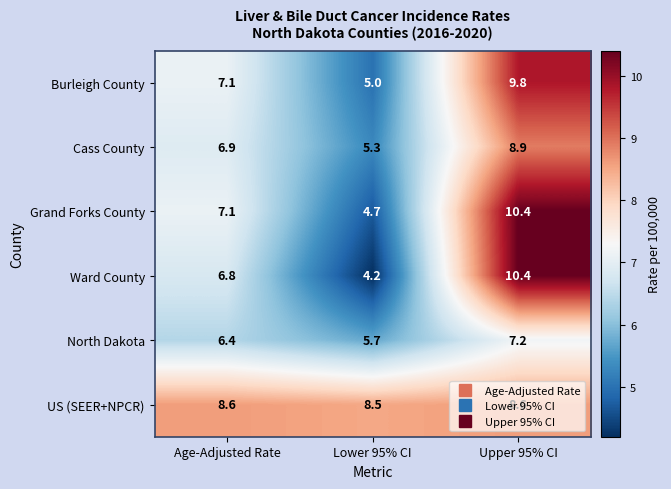

Is it true that Ward County equals 4.2 at Lower 95% CI?

True